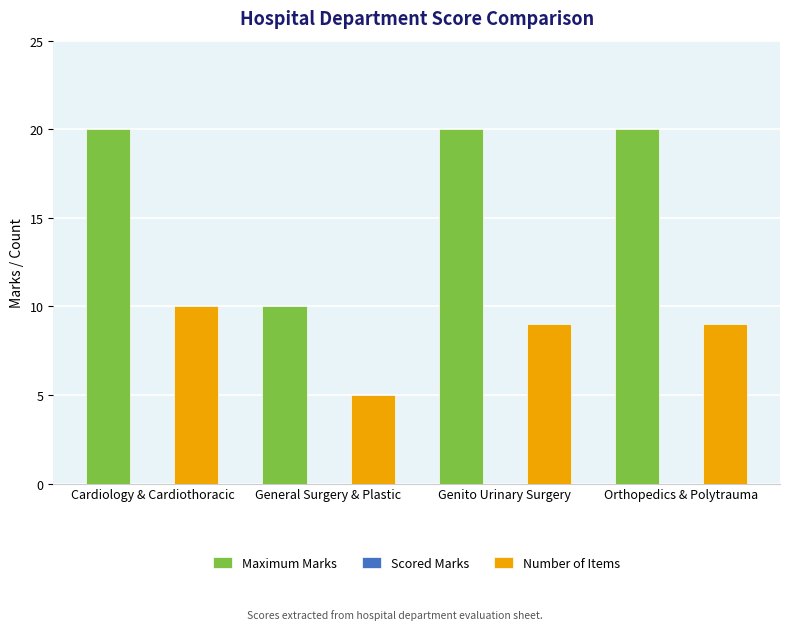

The value of Maximum Marks at Cardiology & Cardiothoracic is 28. True or false?

False